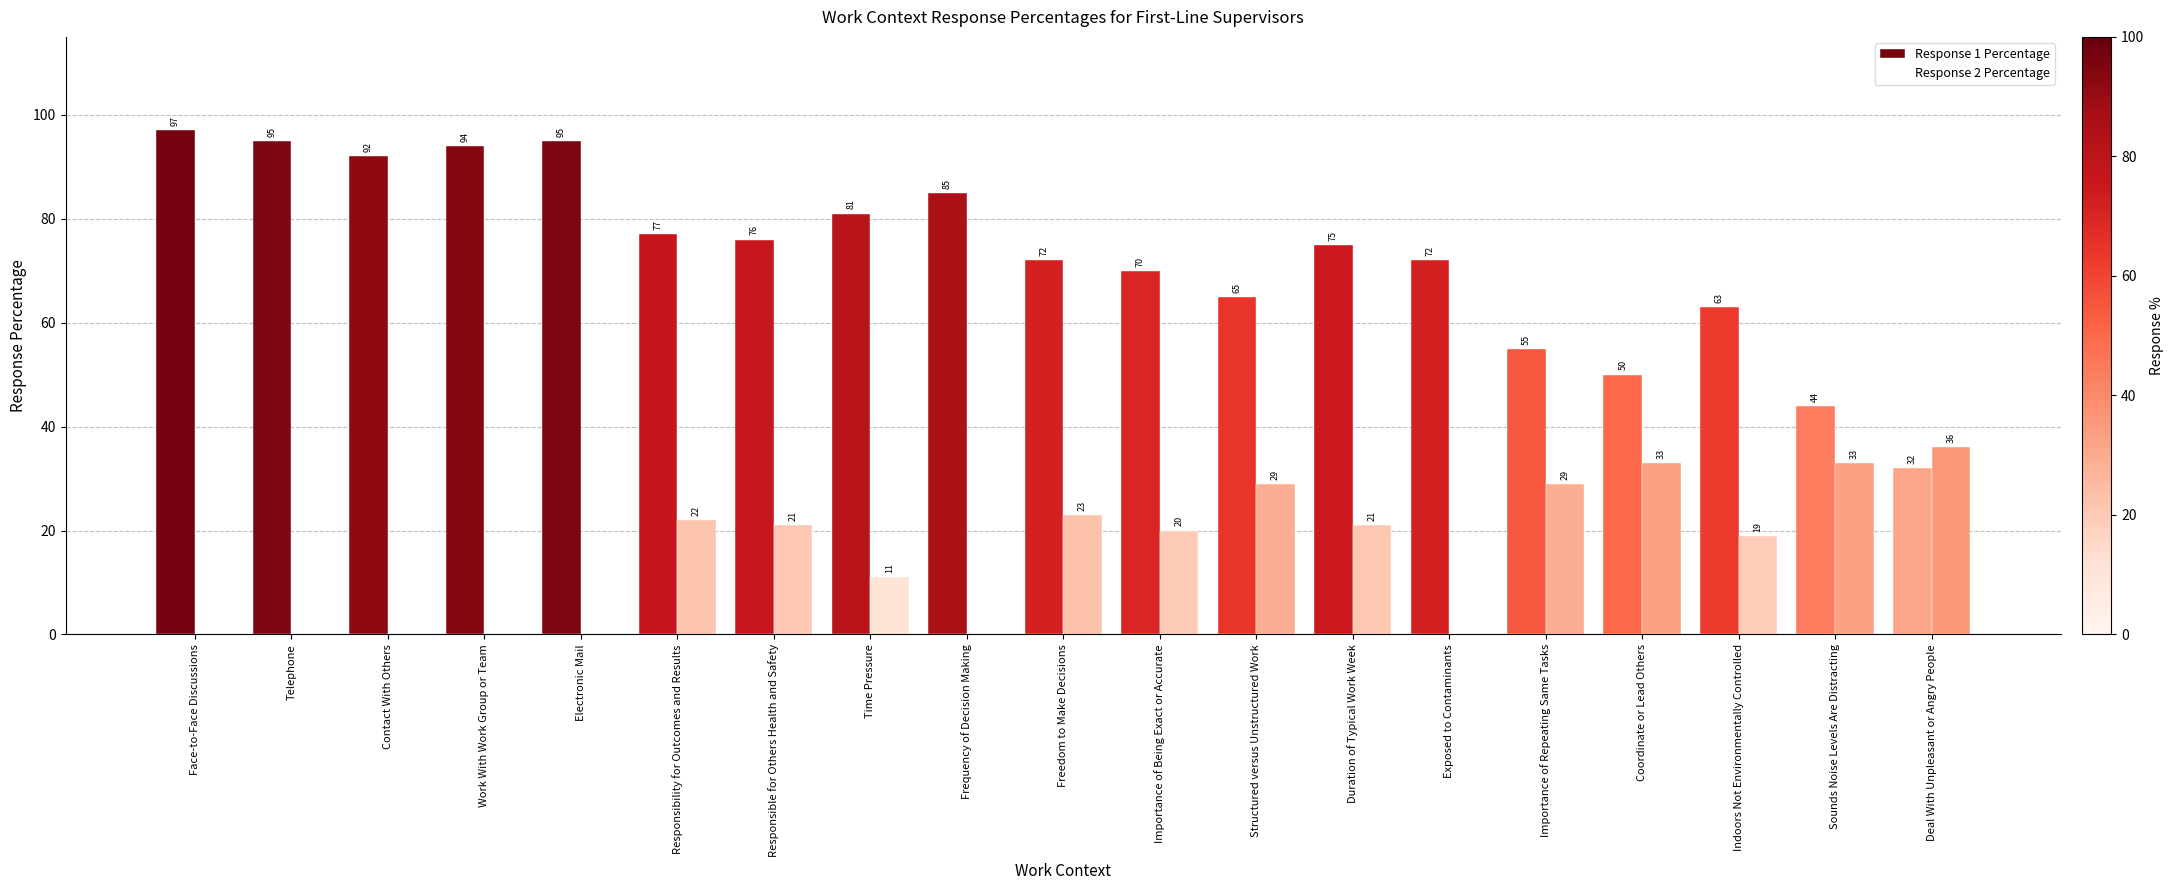

Count the number of data series in this chart.

2